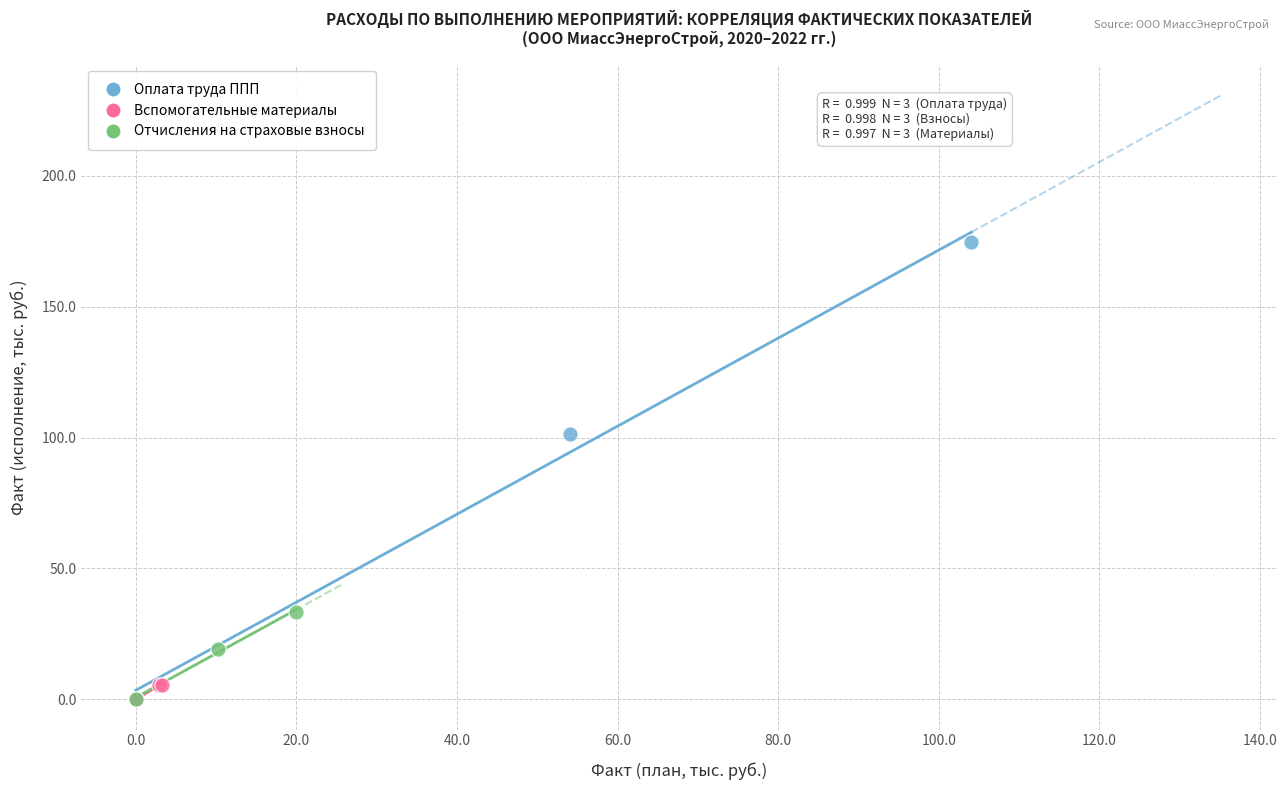

Which series contains the highest Y value?

Оплата труда ППП